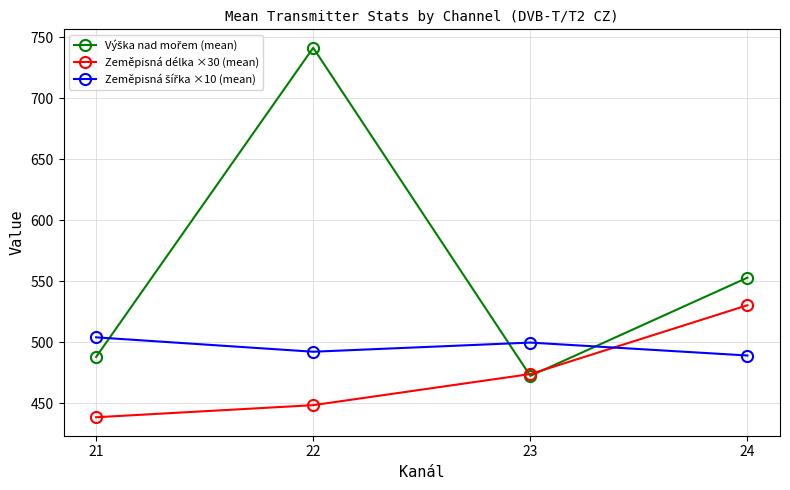

What is the total value across all series at 23?

1446.3